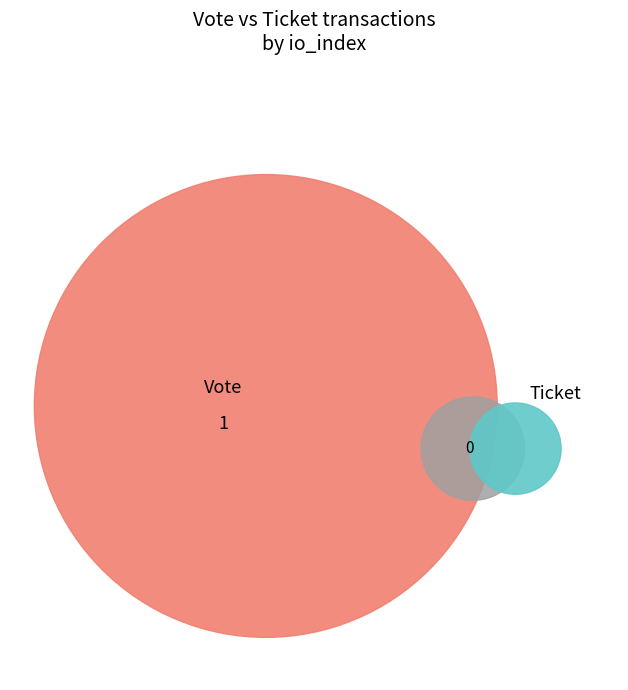

To the nearest percent, what is the difference between the largest and smallest slice percentages?

100%